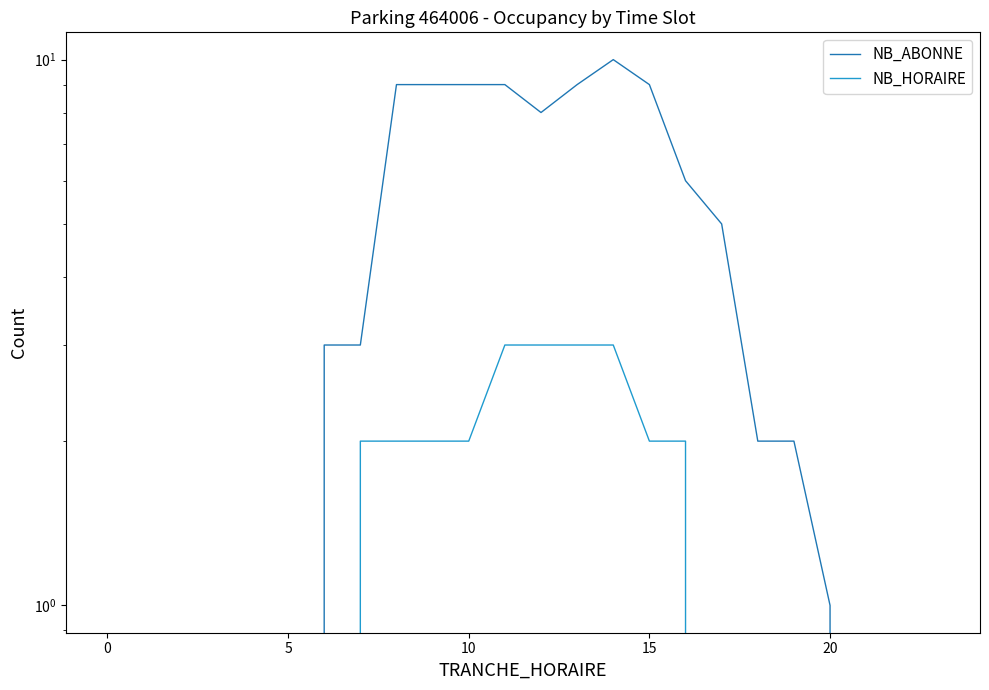

What is the sum of all NB_HORAIRE values?

24